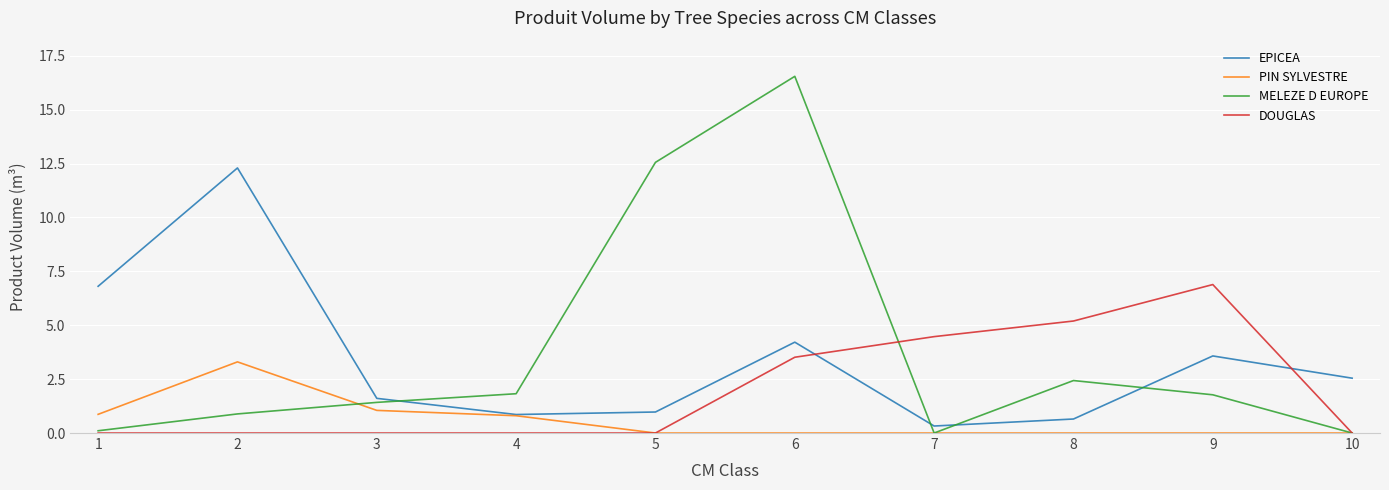

Is this an area chart (filled region under the line)?

No